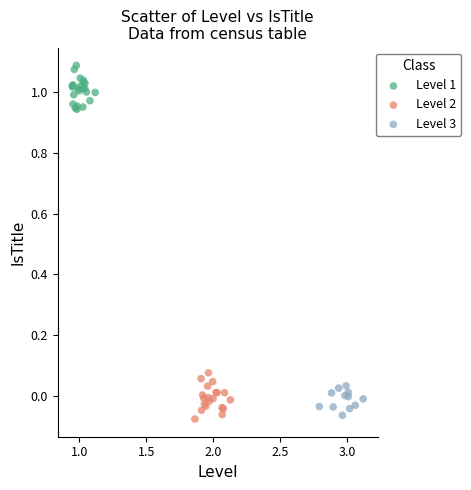

What are all the series names shown in the legend?

Level 1, Level 2, Level 3